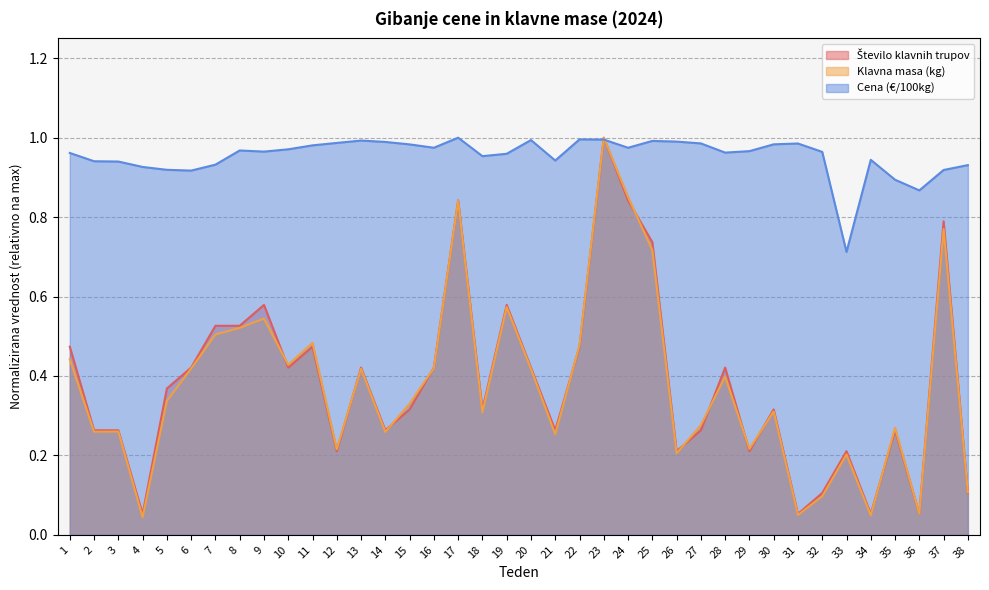

Is it true that Cena (€/100kg) equals 0.2 at 16?

False